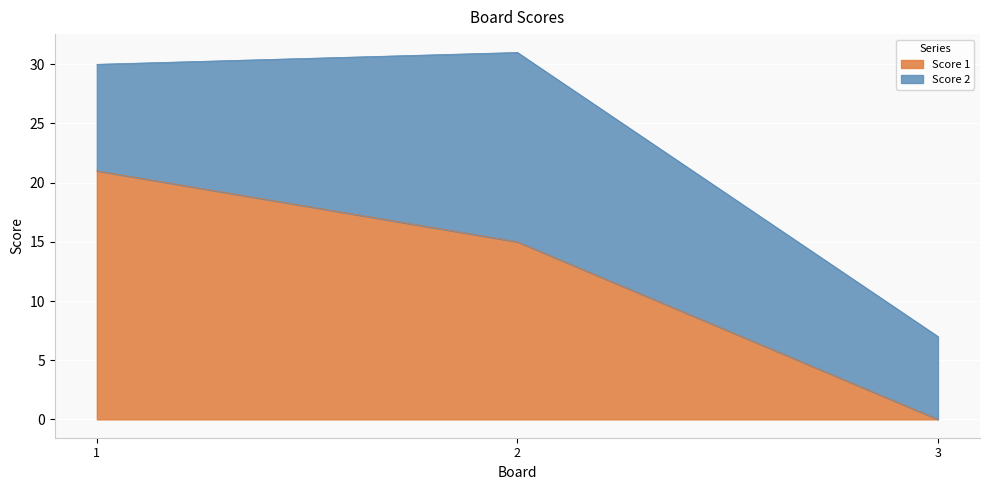

What is the difference between the values at 1 and 2?

6